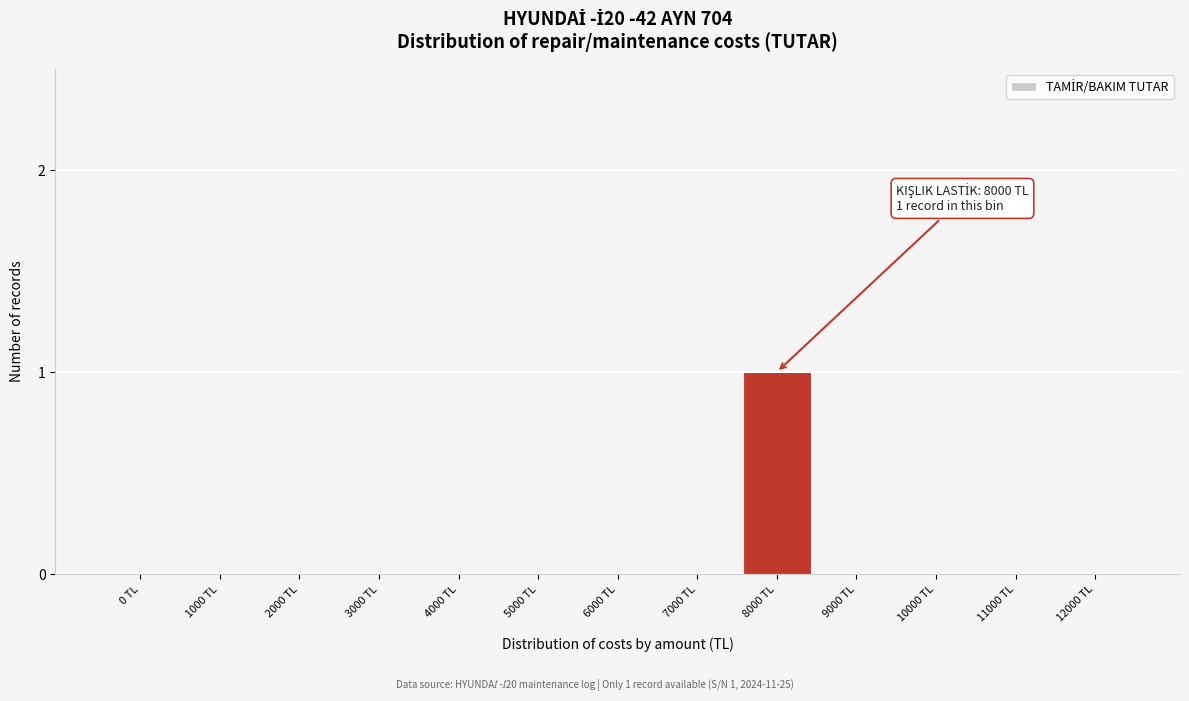

Reading left to right, extract all data points from this chart.

0 TL=0	1000 TL=0	2000 TL=0	3000 TL=0	4000 TL=0	5000 TL=0	6000 TL=0	7000 TL=0	8000 TL=1	9000 TL=0	10000 TL=0	11000 TL=0	12000 TL=0